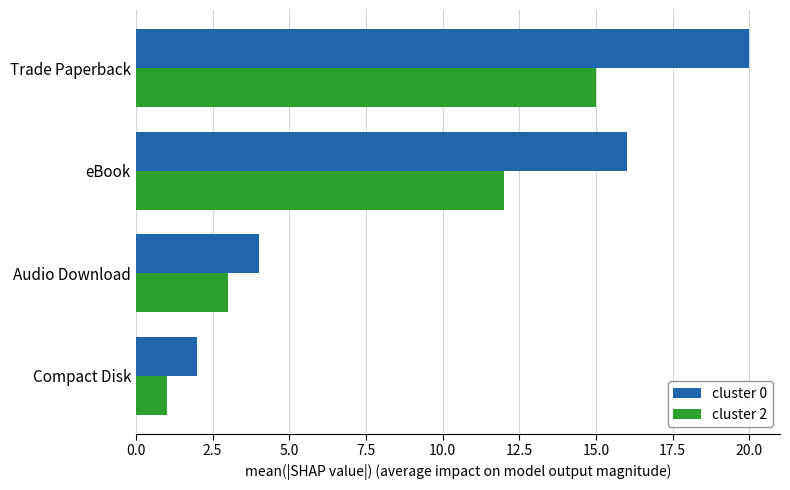

Is it true that cluster 0 equals 3 at Audio Download?

False